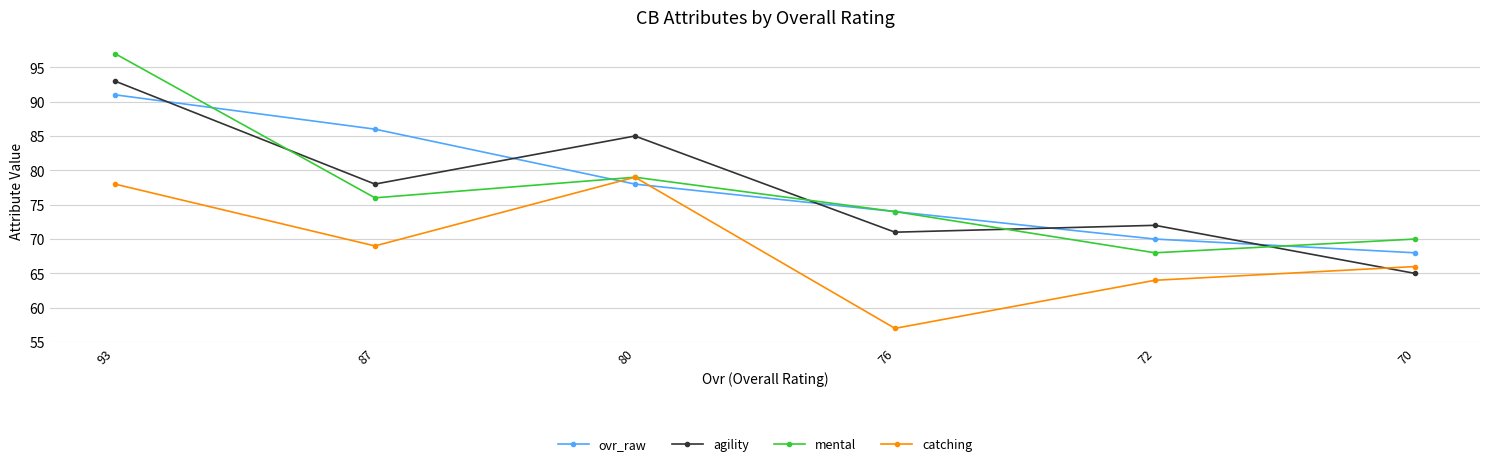

At which label does agility first exceed 78?

93